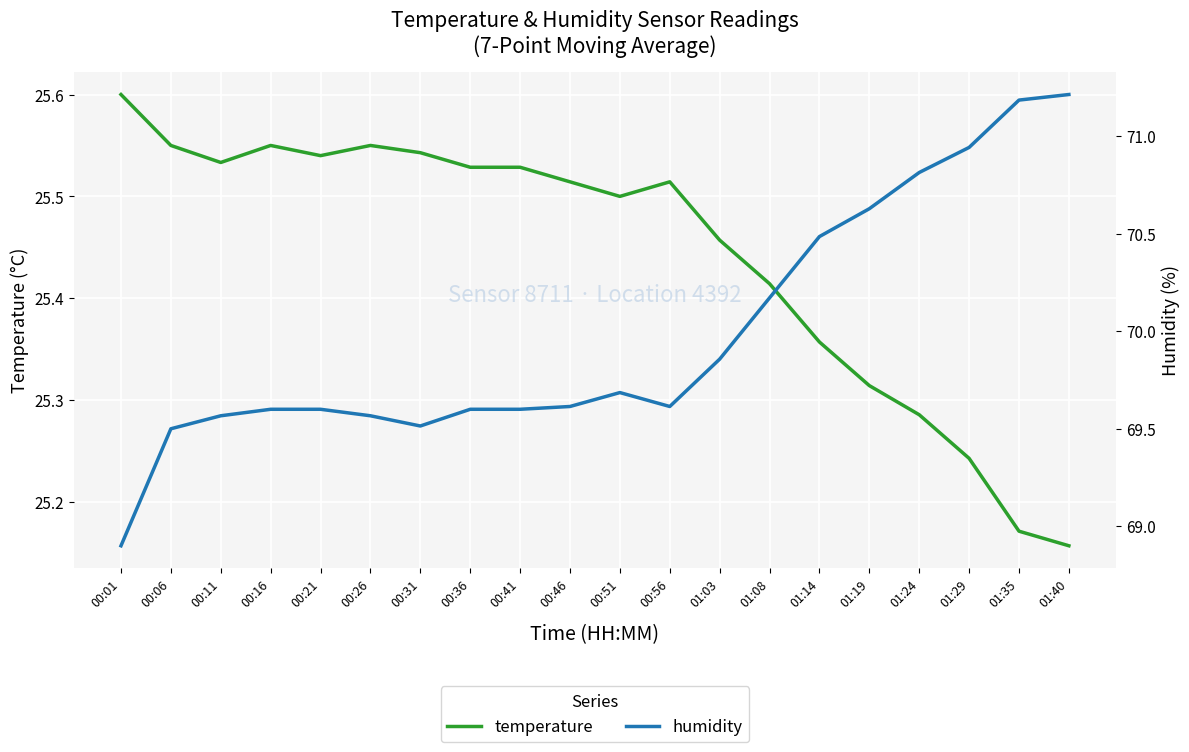

What is the spread (max minus min) of values at 00:16?

44.0